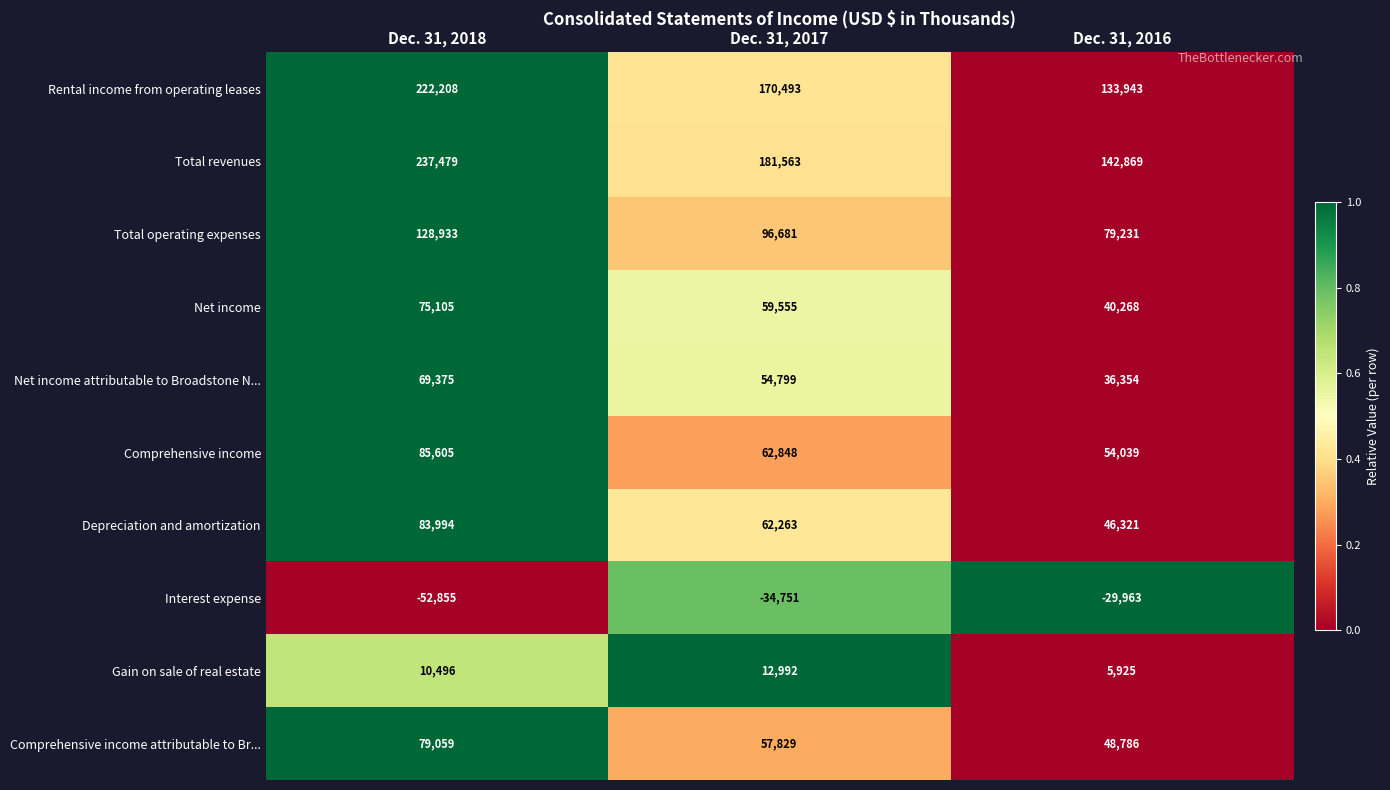

List the series in order of their peak value, highest first.

Total revenues, Rental income from operating leases, Total operating expenses, Comprehensive income, Depreciation and amortization, Comprehensive income attributable to Br..., Net income, Net income attributable to Broadstone N..., Gain on sale of real estate, Interest expense